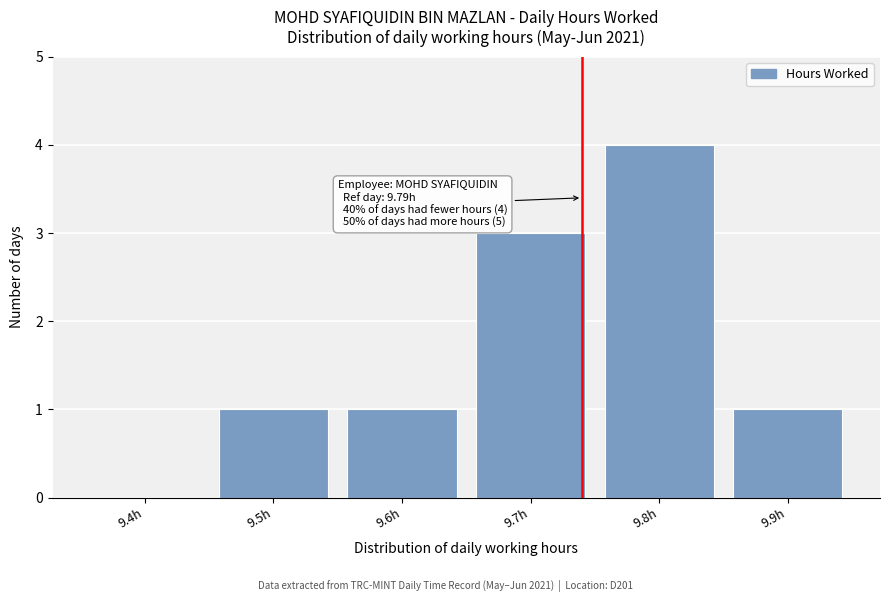

Reading left to right, extract all data points from this chart.

9.4h=0	9.5h=1	9.6h=1	9.7h=3	9.8h=4	9.9h=1